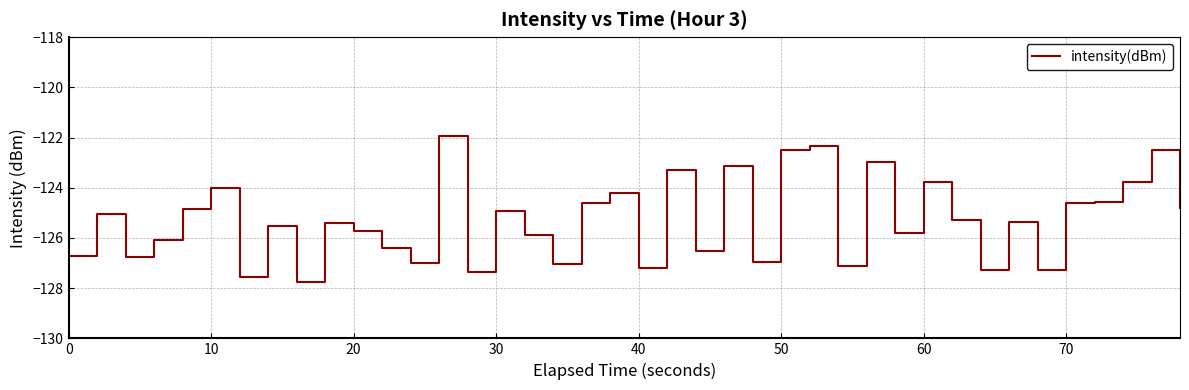

What is the maximum value shown in the chart?

-121.9